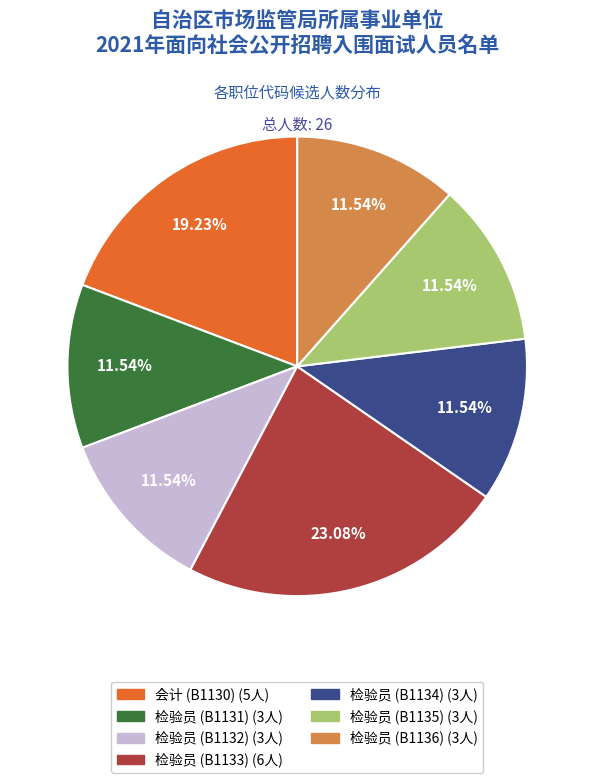

What percentage is the 检验员 (B1132) slice, to the nearest percent?

12%